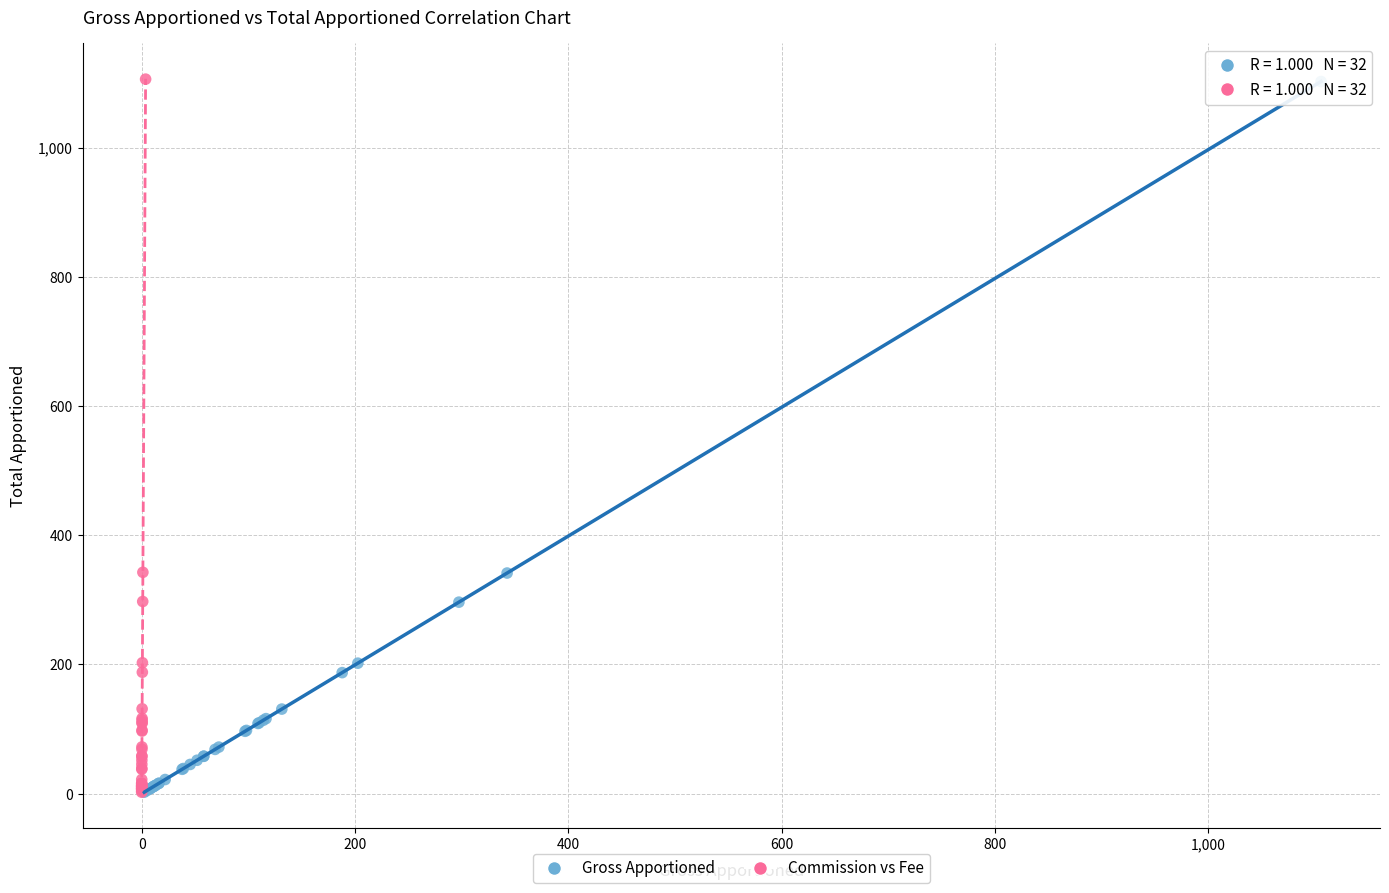

Which series has the widest spread of Y values?

Commission vs Fee